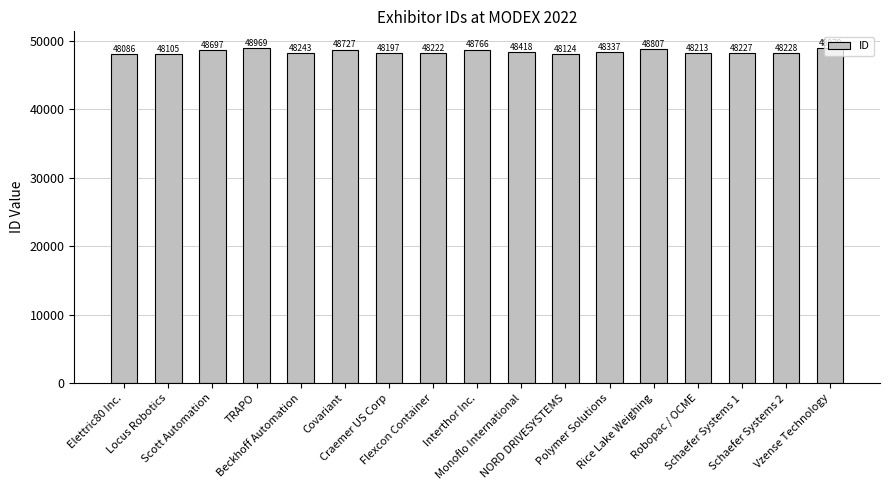

What is the change in value from Covariant to Schaefer Systems 1?

-500